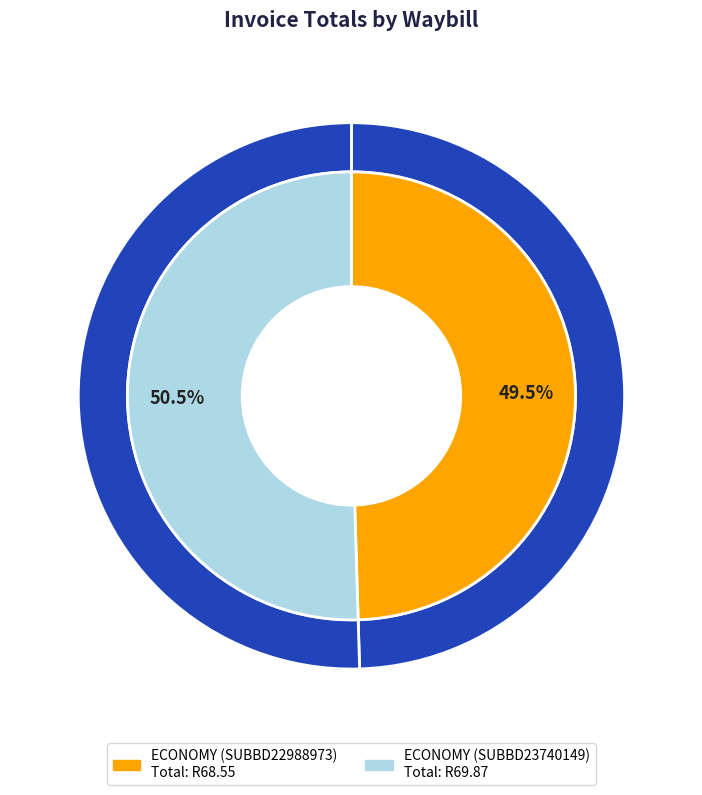

Do ECONOMY (SUBBD23740149) and ECONOMY (SUBBD22988973) together represent more than half of the pie?

Yes